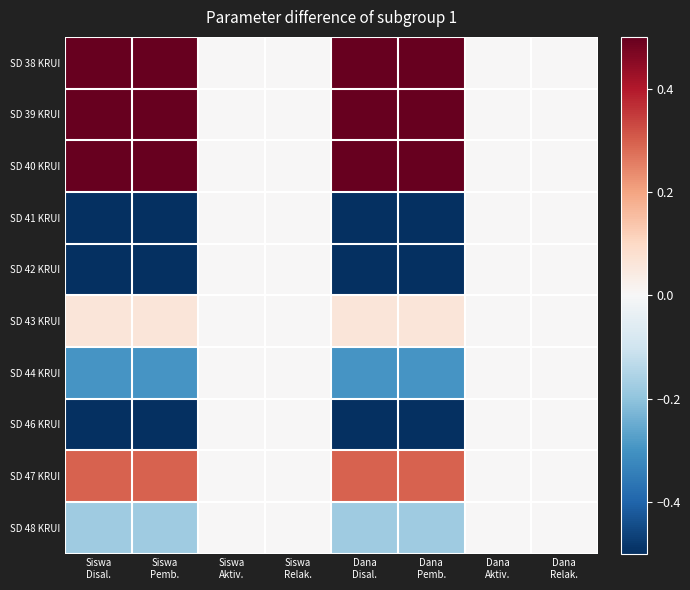

At which category is the sum across all series the highest?

Siswa
Aktiv.